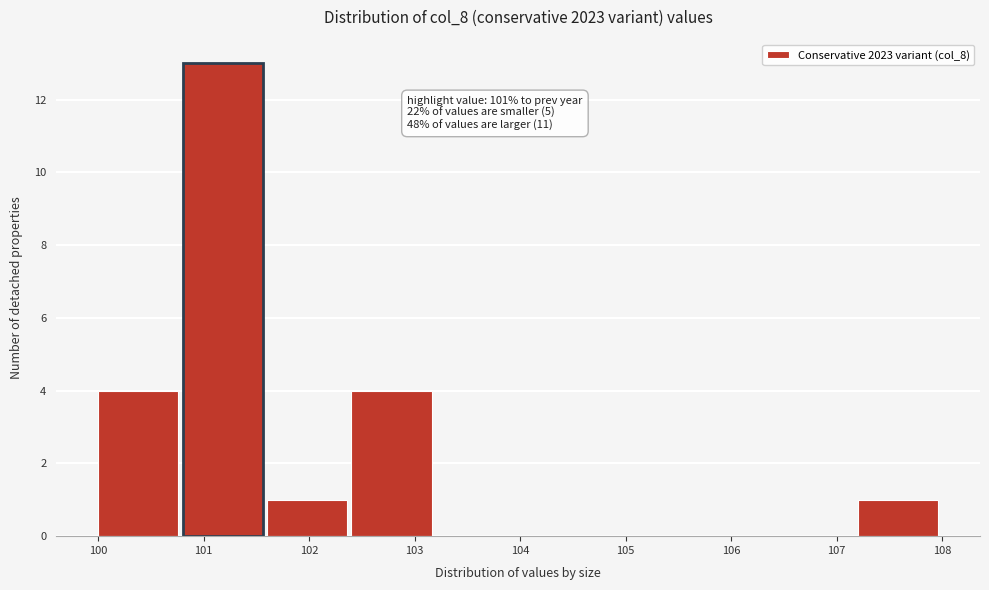

Over which range of the x-axis is the bar tallest?

100.8 to 101.6